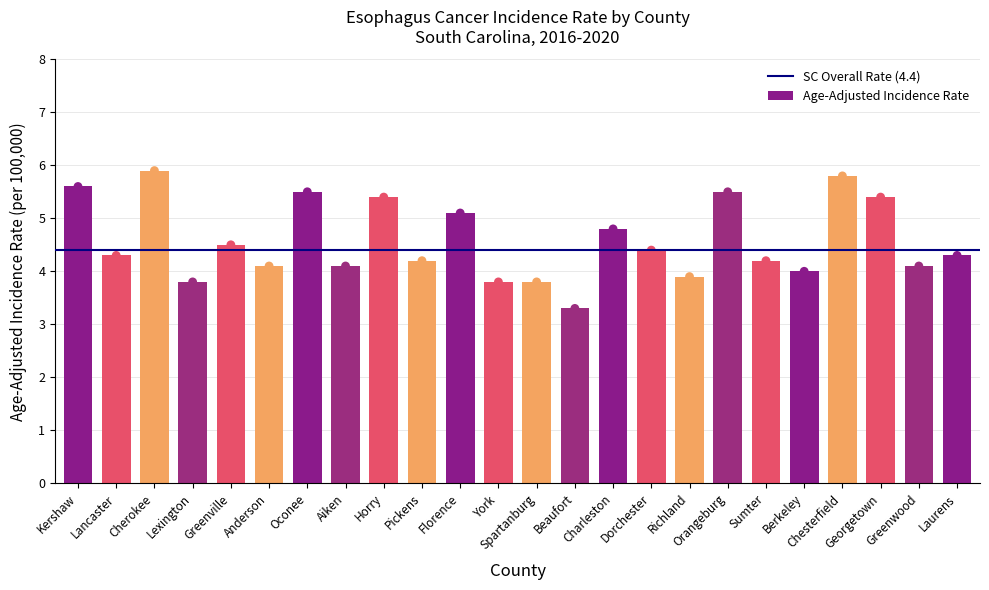

What is the ratio of the value at Kershaw to the value at Dorchester?

1.3